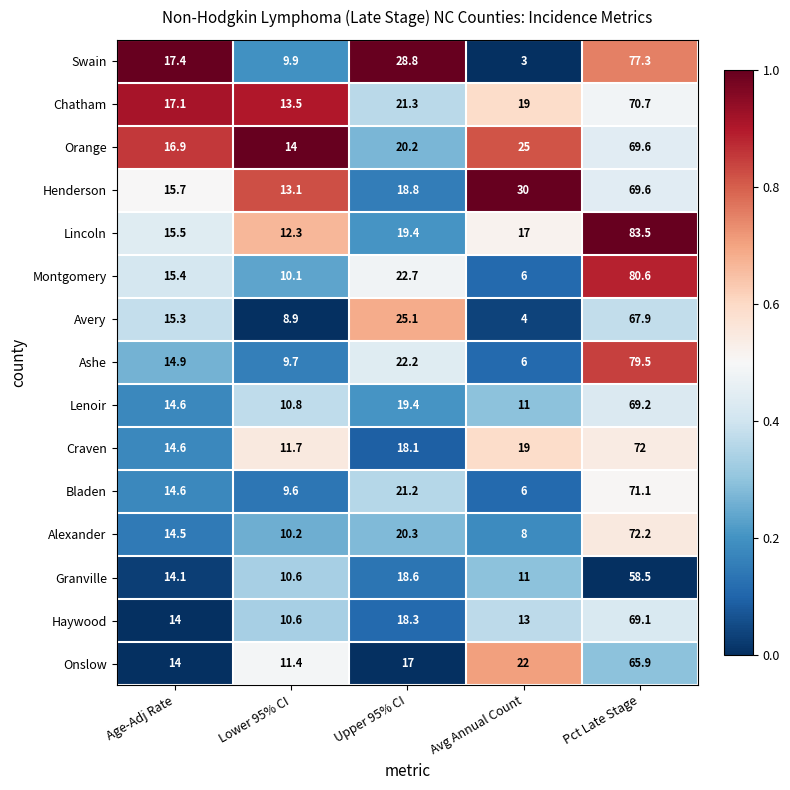

The value of Henderson at Pct Late Stage is 69.6. True or false?

True